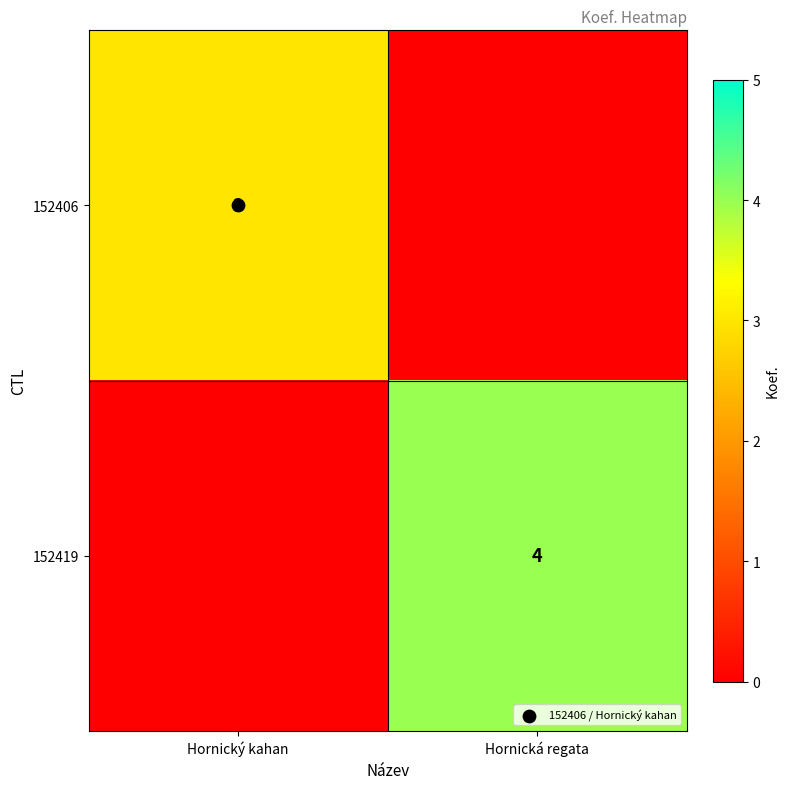

What is the total value across all series at Hornická regata?

4